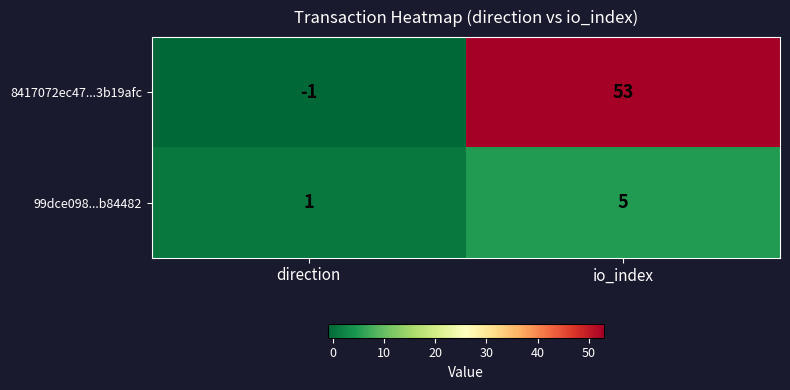

List the series in order of their peak value, lowest first.

99dce098...b84482, 8417072ec47...3b19afc